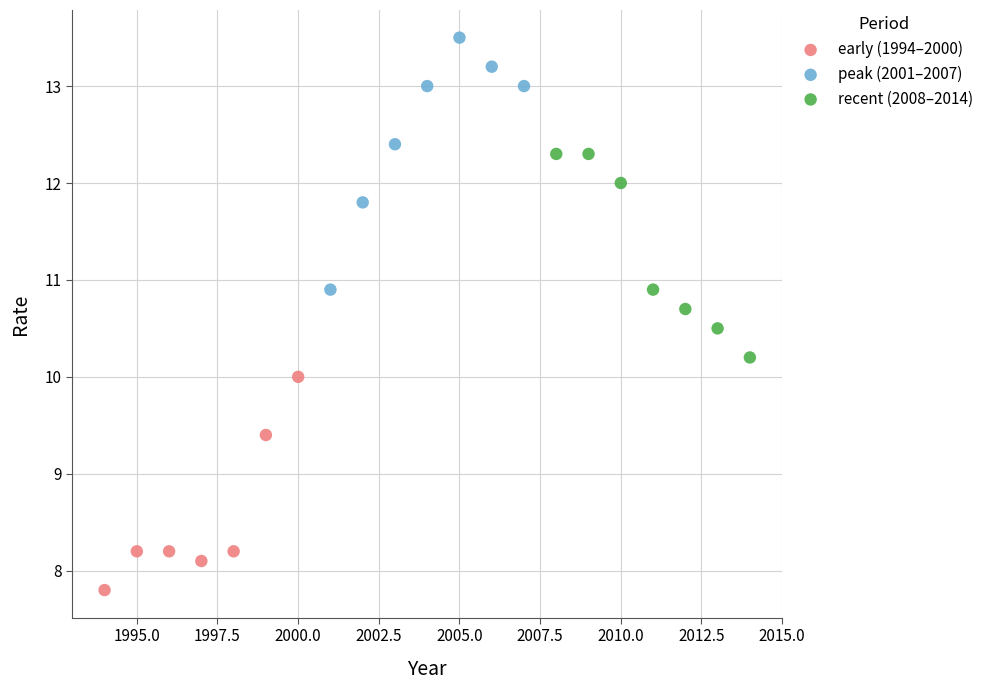

What are all the series names shown in the legend?

early (1994–2000), peak (2001–2007), recent (2008–2014)